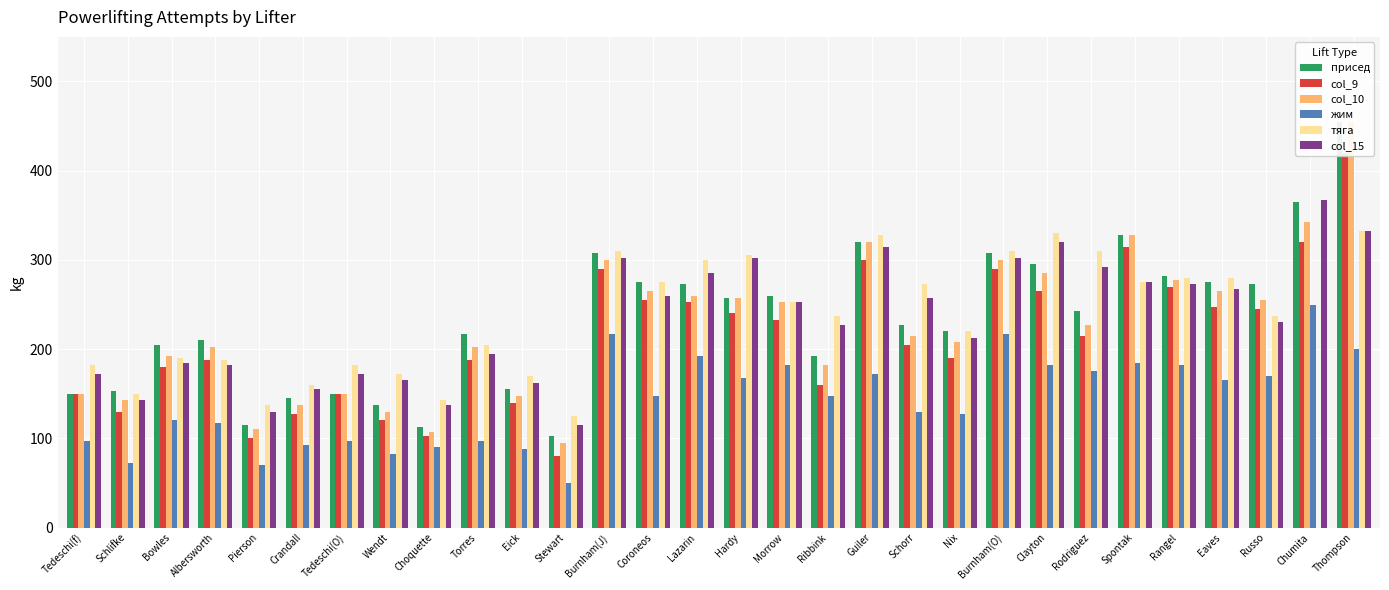

What is the greatest value displayed?

455.0